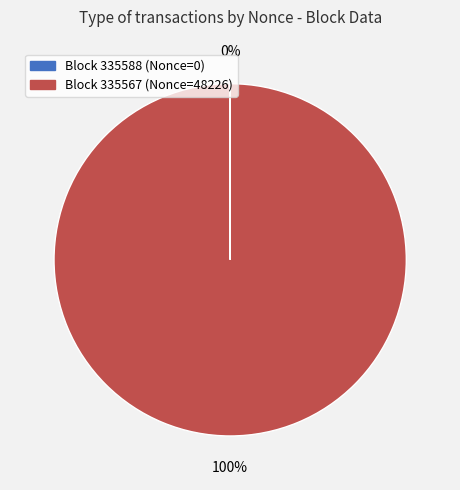

Is there any slice that represents more than half of the pie?

Yes